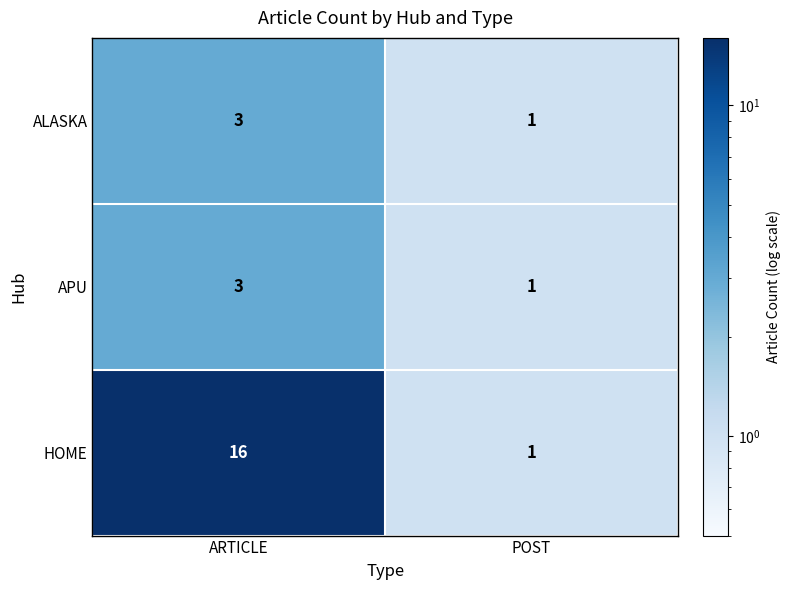

Reading right to left, what are all the values shown in this chart?

ALASKA: POST=1	ARTICLE=3
APU: POST=1	ARTICLE=3
HOME: POST=1	ARTICLE=16